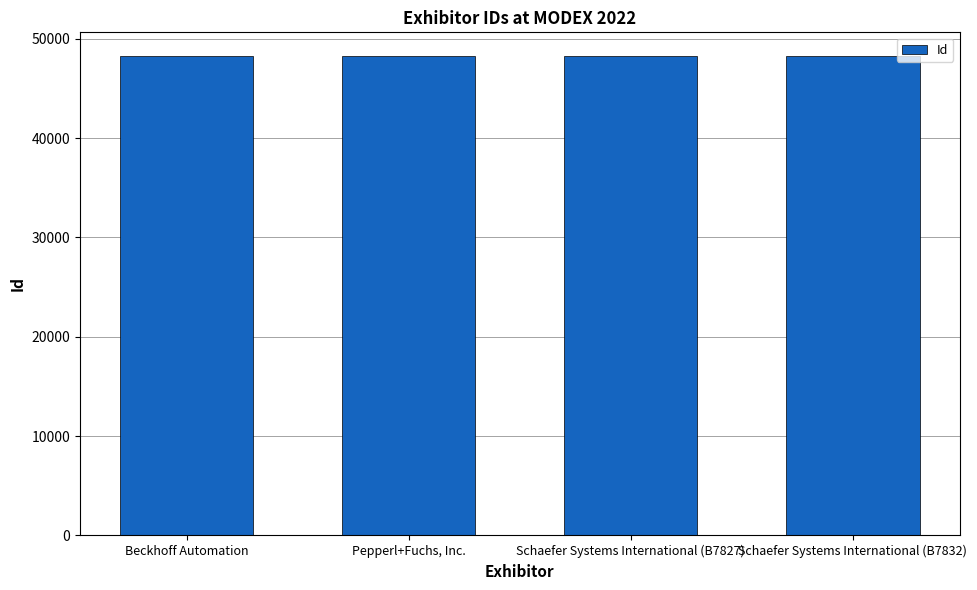

What is the label of the 4th bar from the right?

Beckhoff Automation